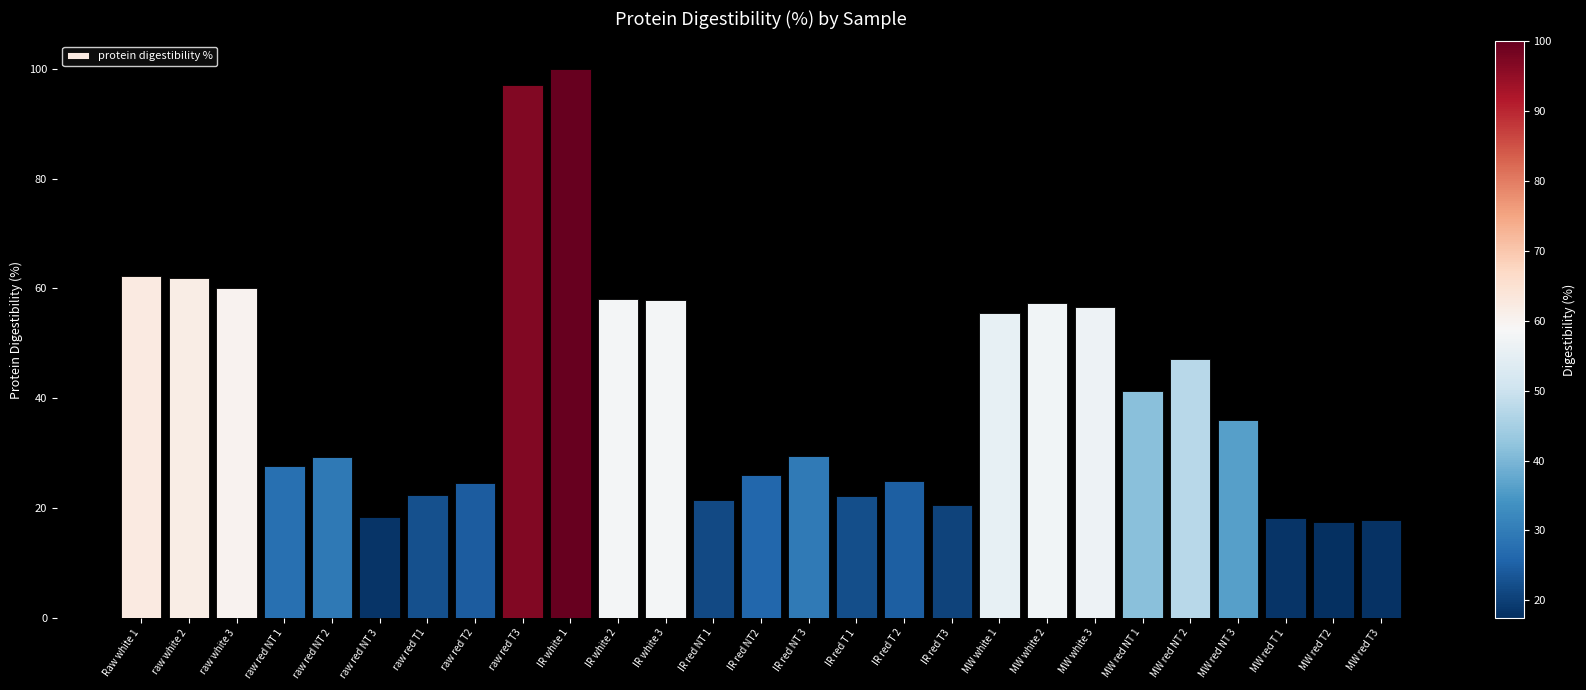

What is the change in value from IR white 1 to IR red NT 3?

-70.6